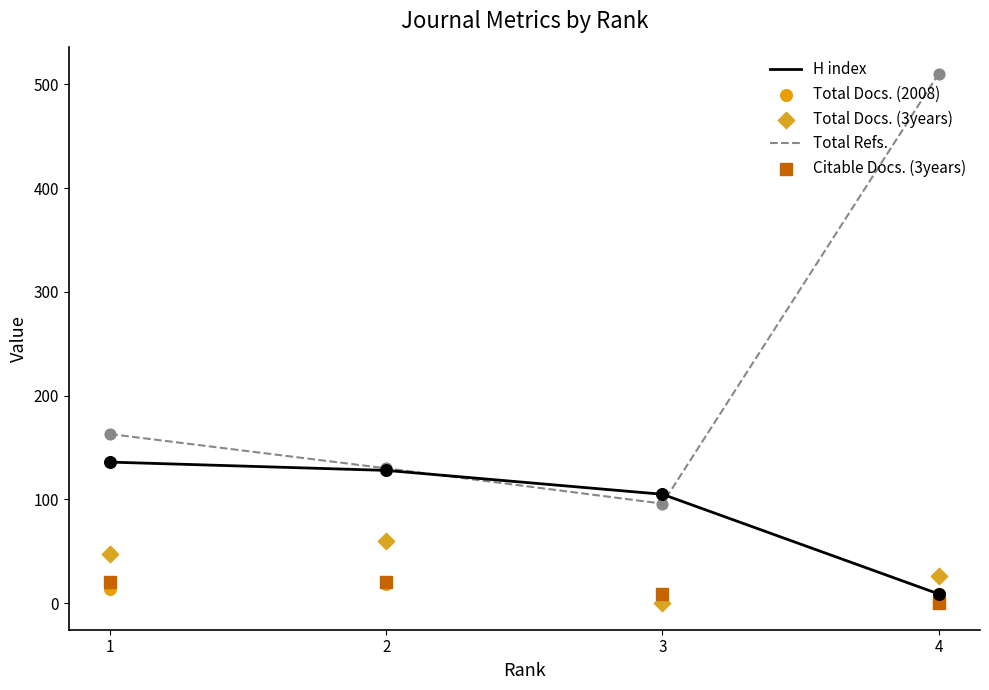

Is the value of H index at 1 greater than the value of Total Docs. (3years) at 1?

Yes